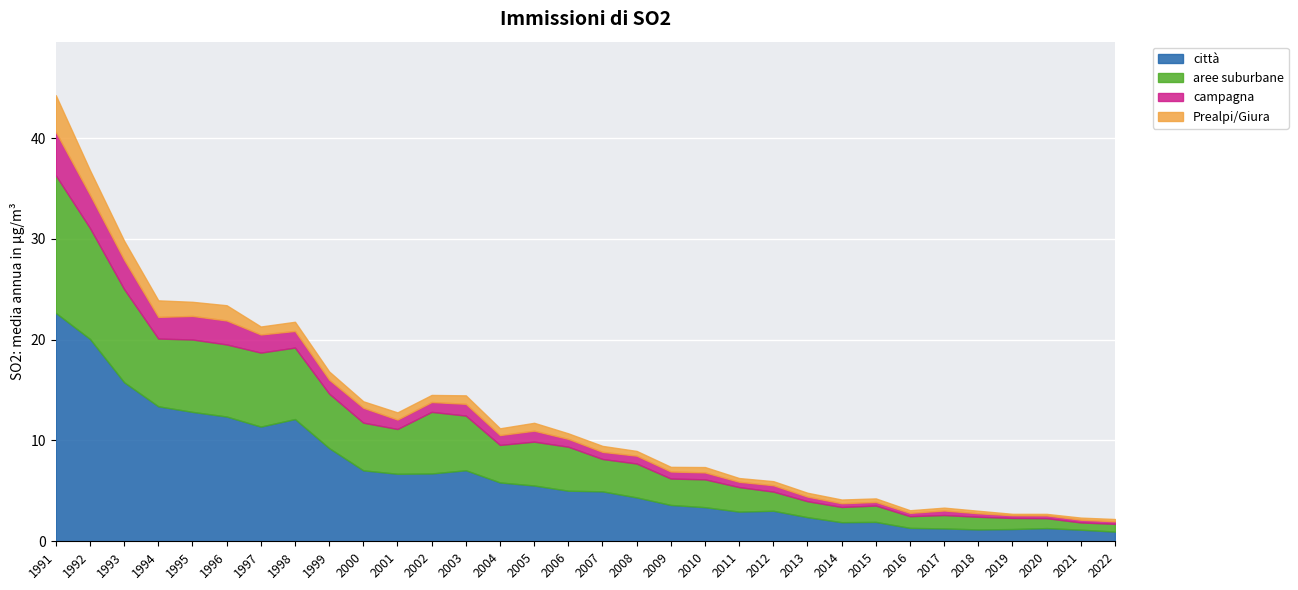

What is the difference between the città values at 1997 and 1992?

8.7